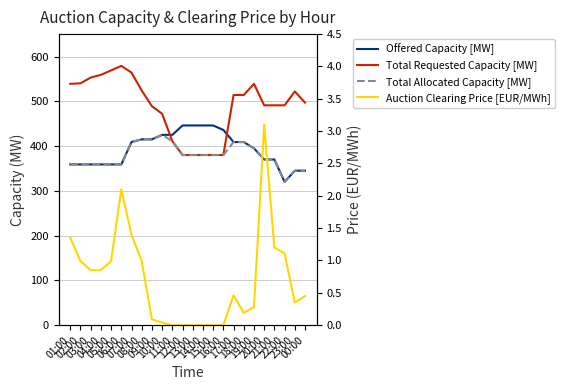

True or false: Total Requested Capacity [MW] and Auction Clearing Price [EUR/MWh] cross at least once.

False